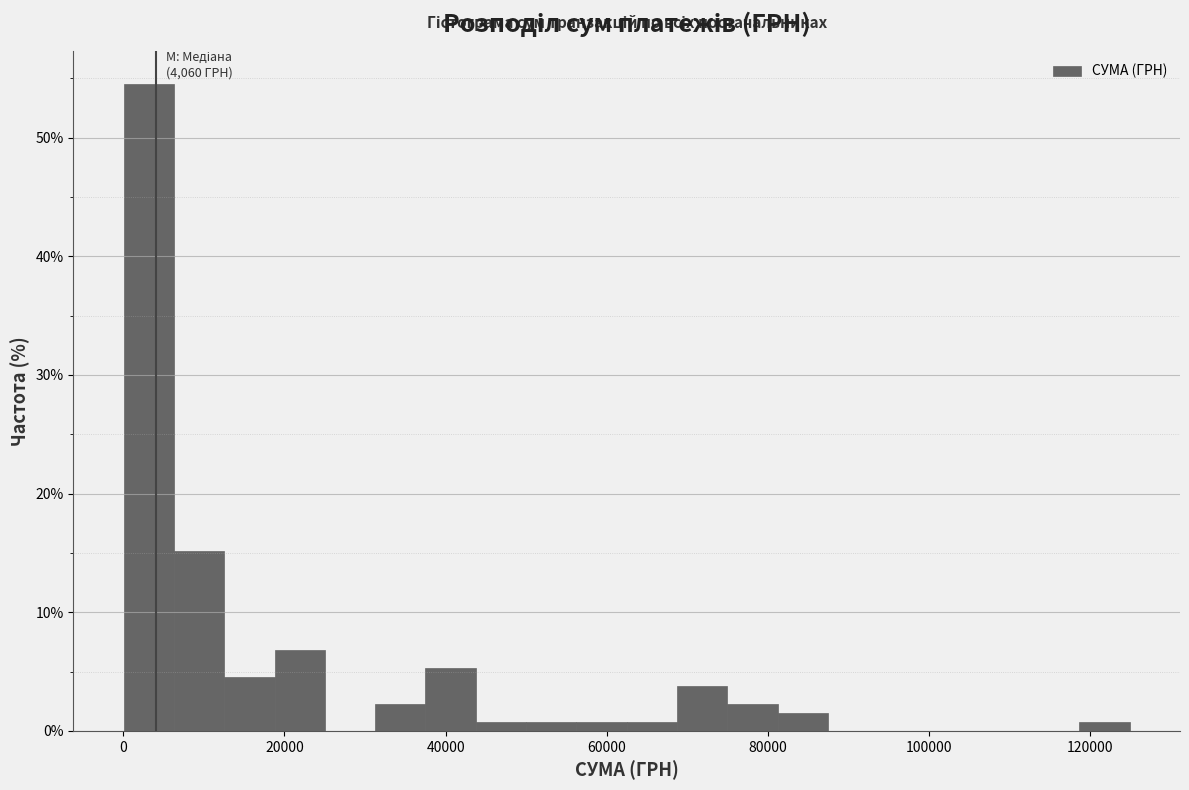

Around what value on the x-axis is the tallest bar? Give the approximate position of its centre, as read against the axis.

4000